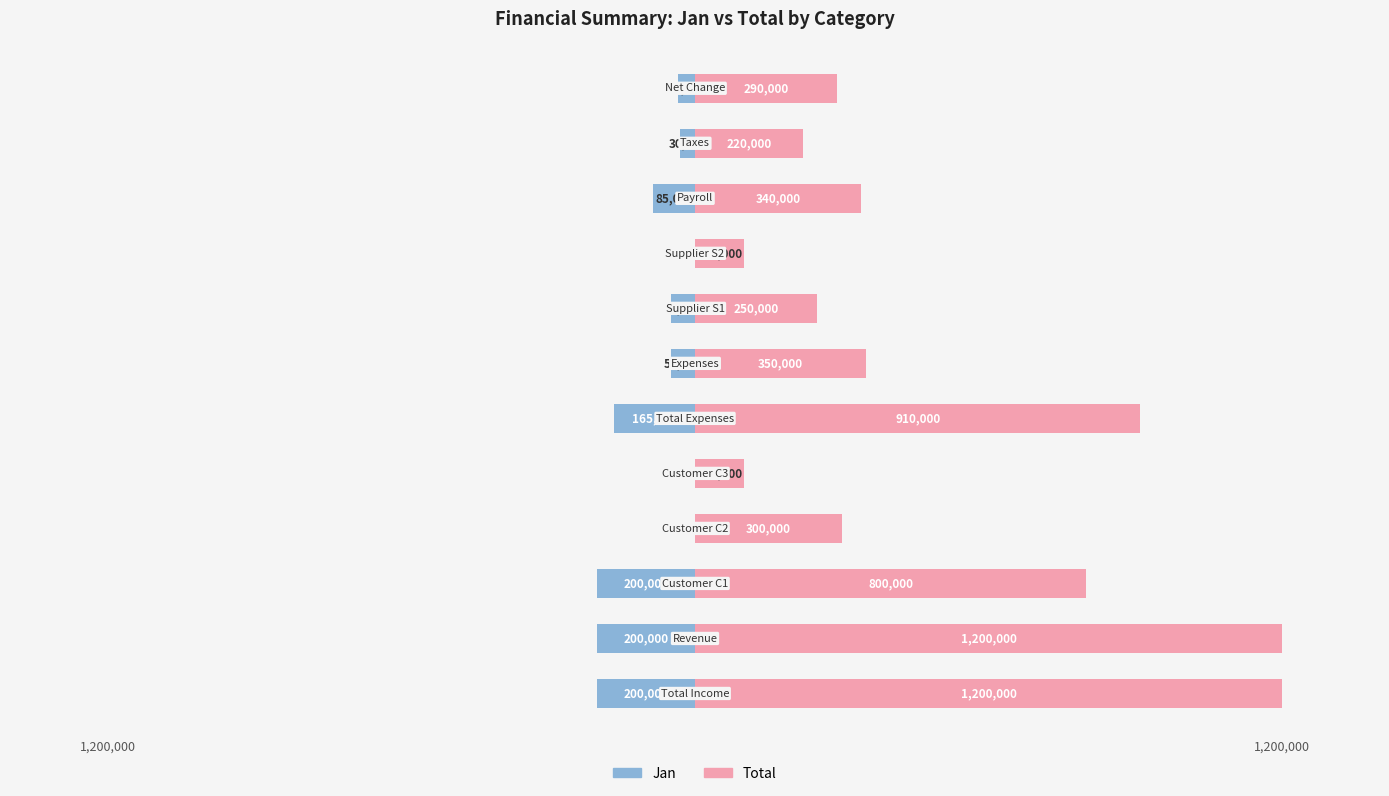

What is the difference between the maximum and second lowest values in the Total series?

1100000